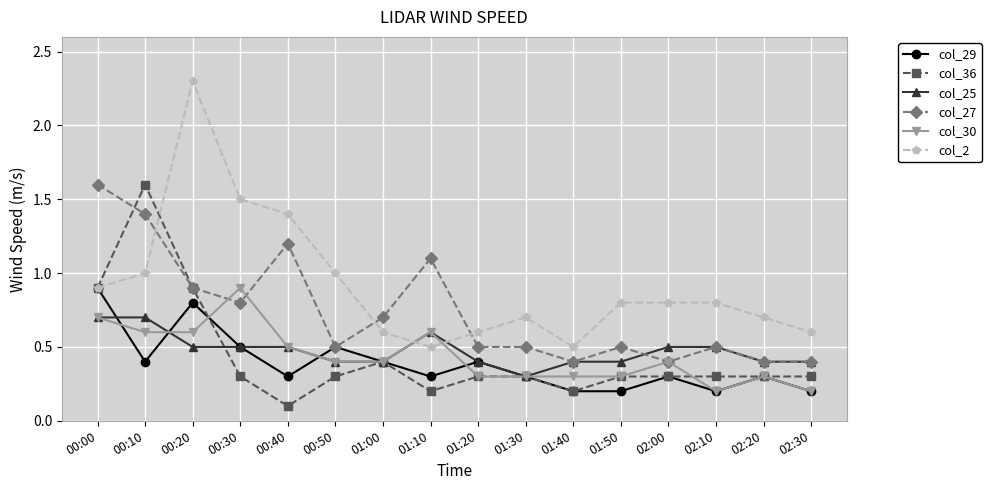

What is the sum of all col_36 values?

7.0